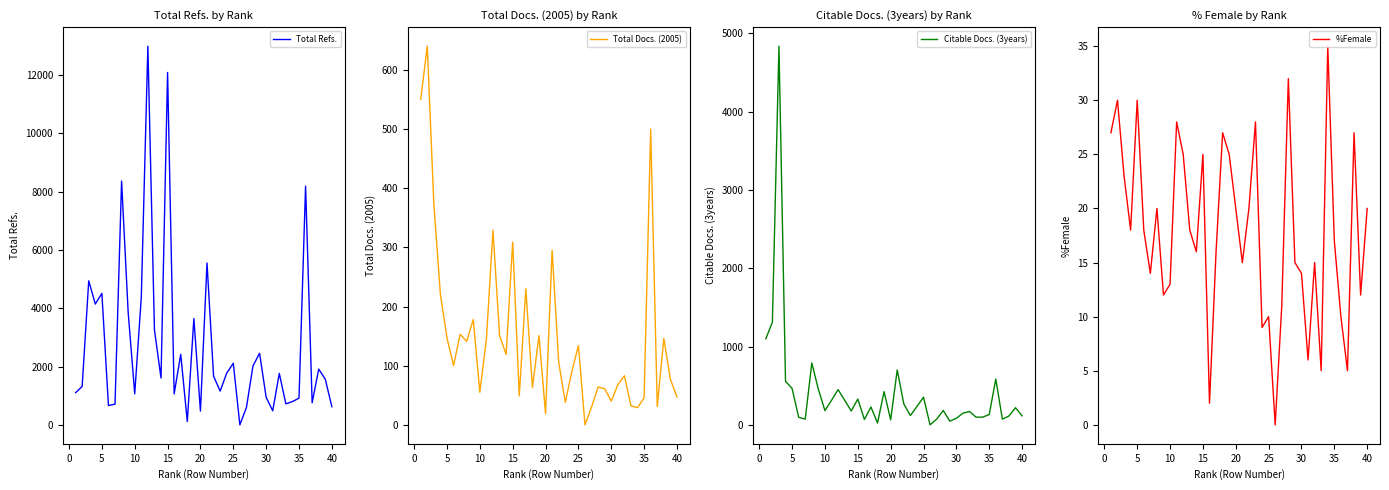

Does the chart have visible grid lines?

No